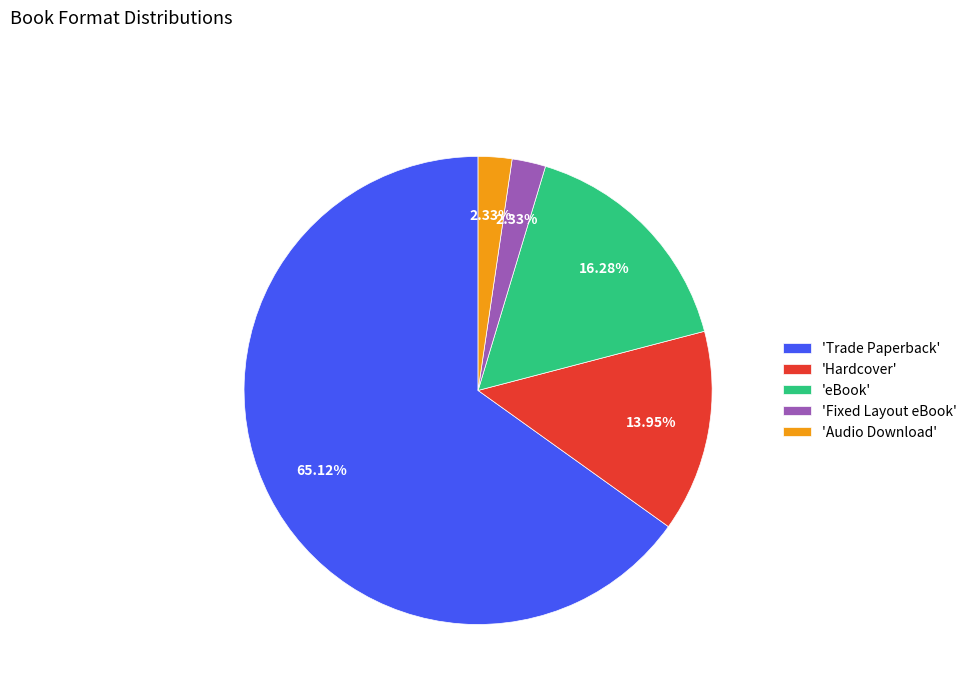

Count the number of slices in the pie.

5